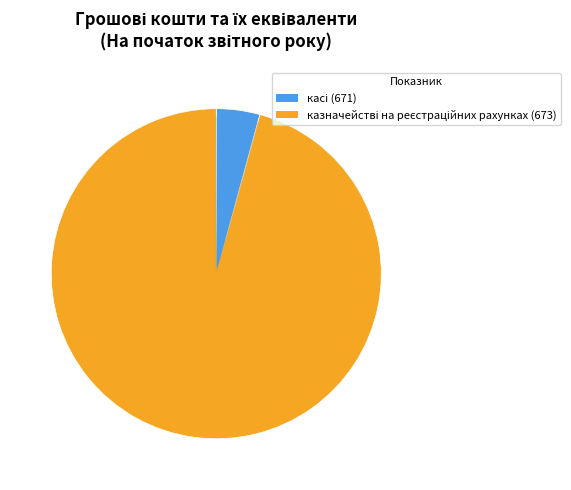

How many slices are in this pie chart?

2